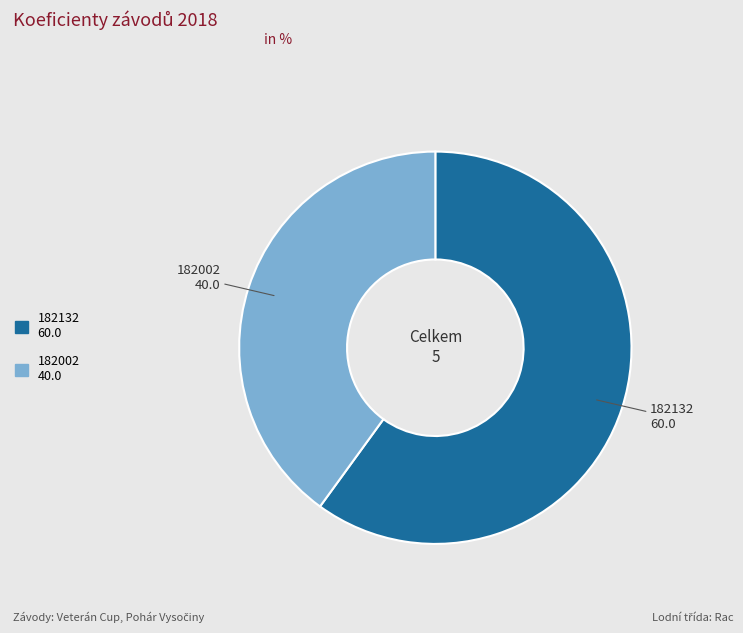

Is the sum of 182132 and 182002 greater than half?

Yes